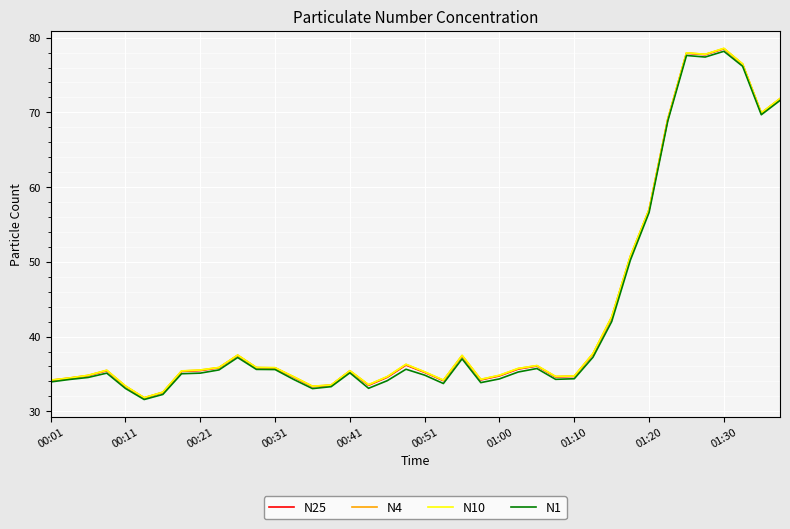

What is the difference between the maximum and minimum values in the N1 series?

46.6